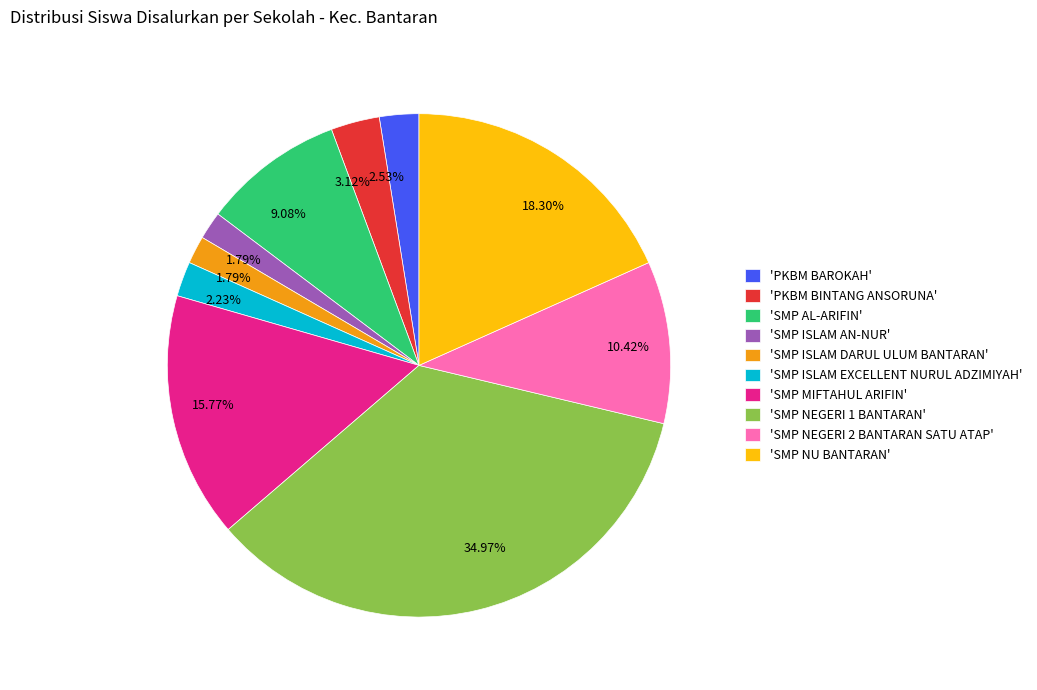

To the nearest percent, what is the difference between the largest and smallest slice percentages?

33%